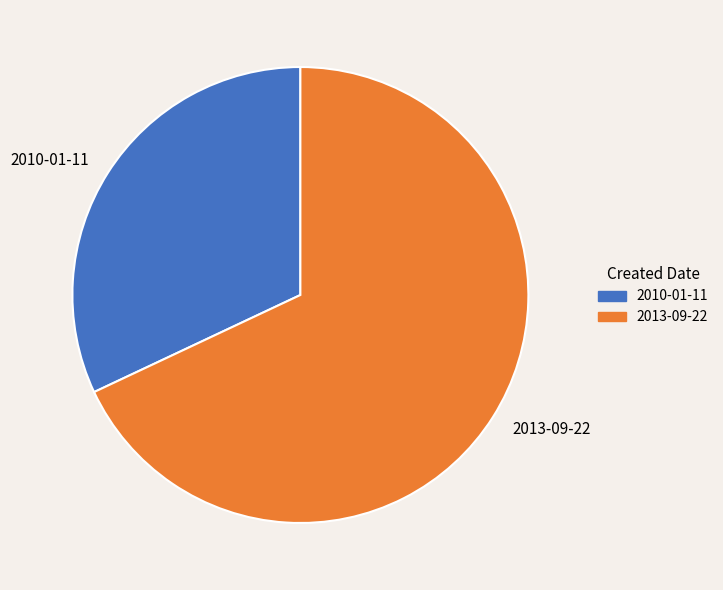

Which category accounts for the majority?

2013-09-22